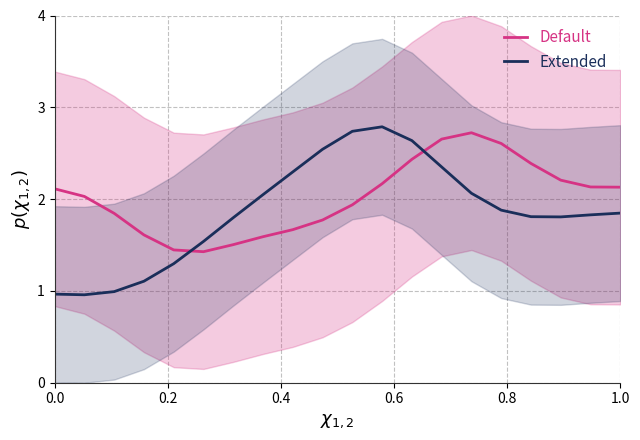

Which series has the largest total across all categories?

Default